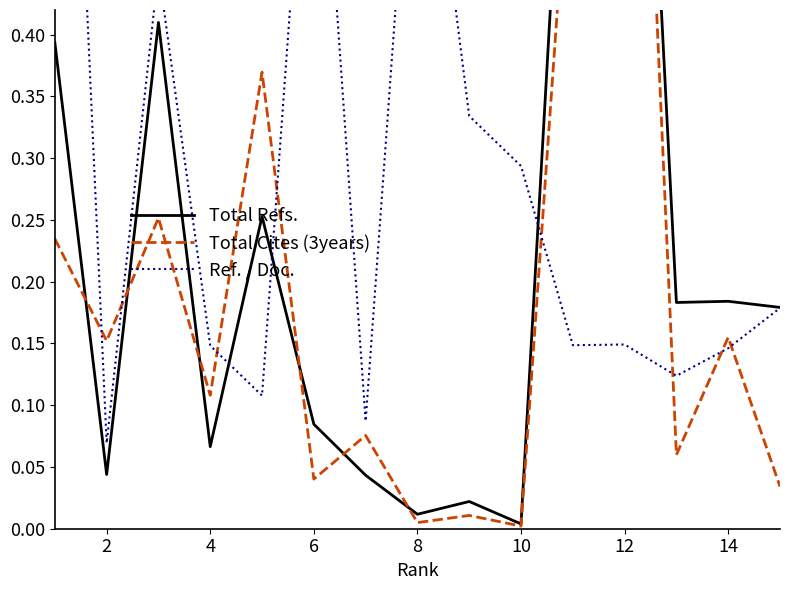

At which category is the sum across all series the highest?

12